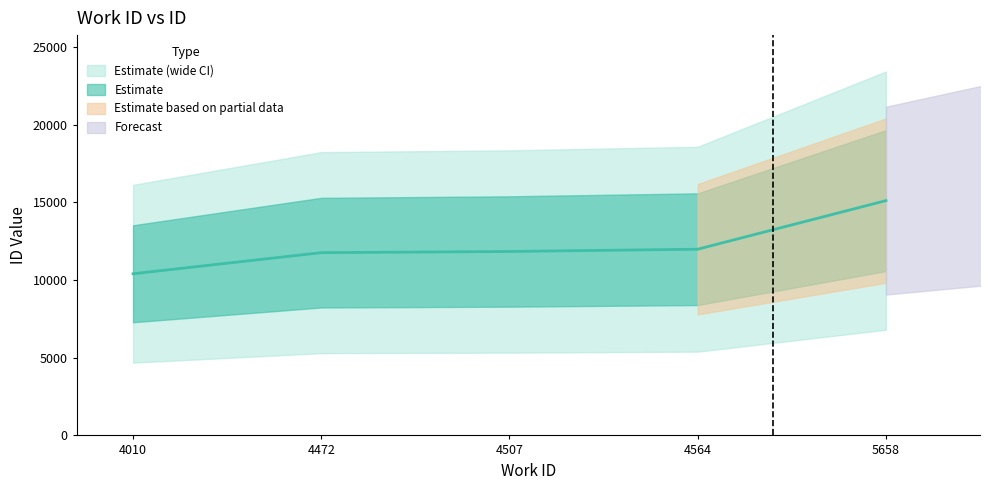

What is the change in value from 4010 to 4564?

+1581